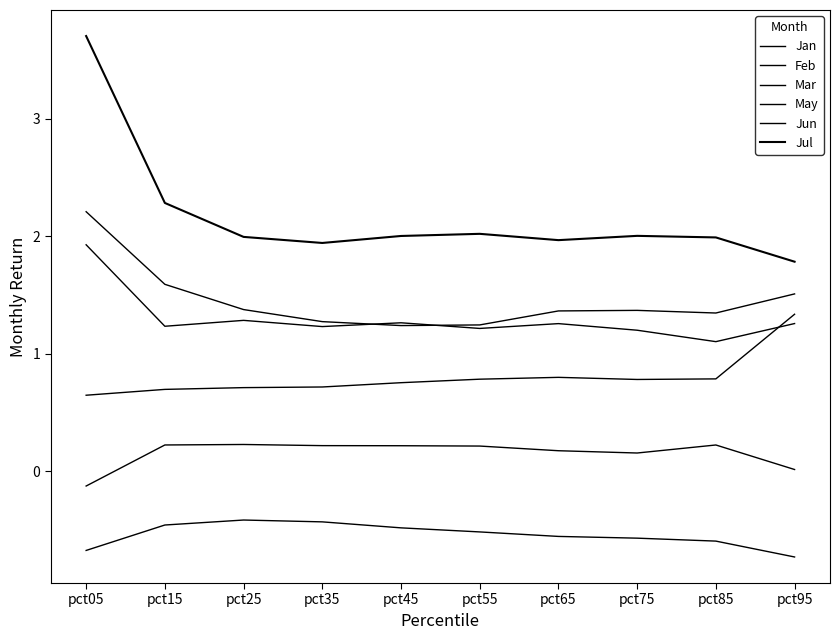

Which category has the lowest value in the Mar series?

pct05